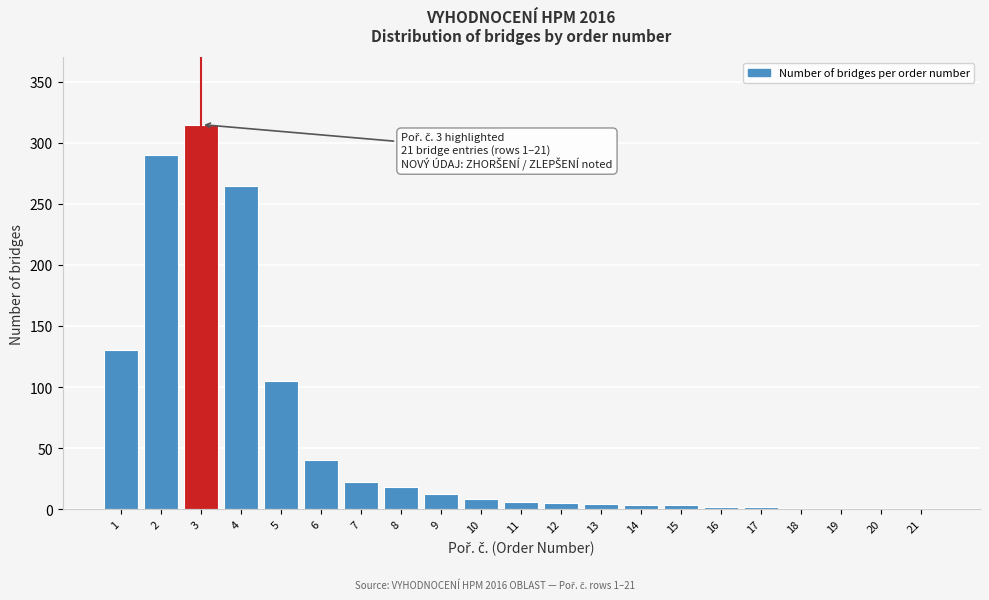

The chart shows a value of 18 at 8. True or false?

True